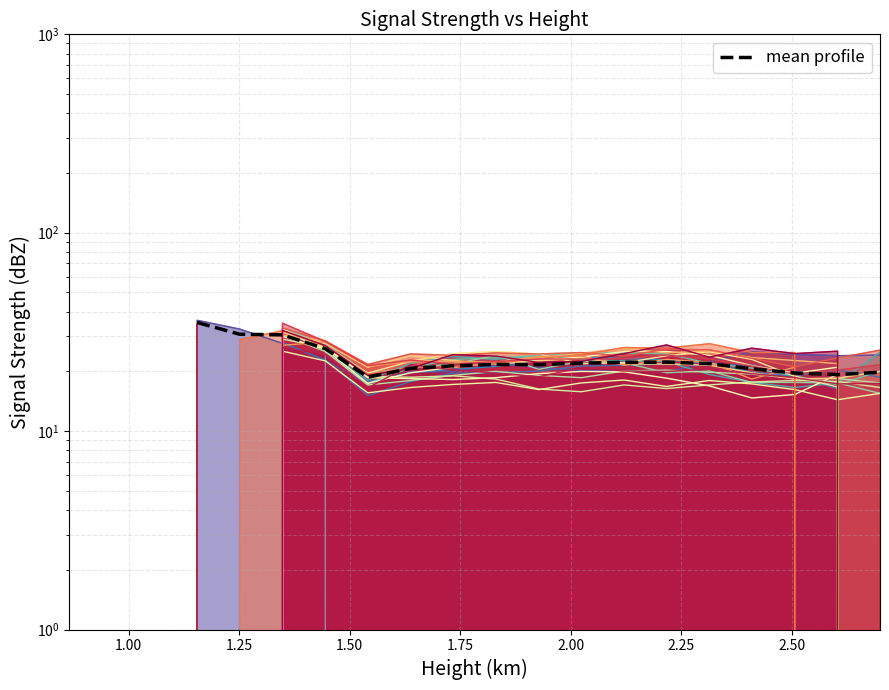

Is it true that the value at 18 is 26.0?

False